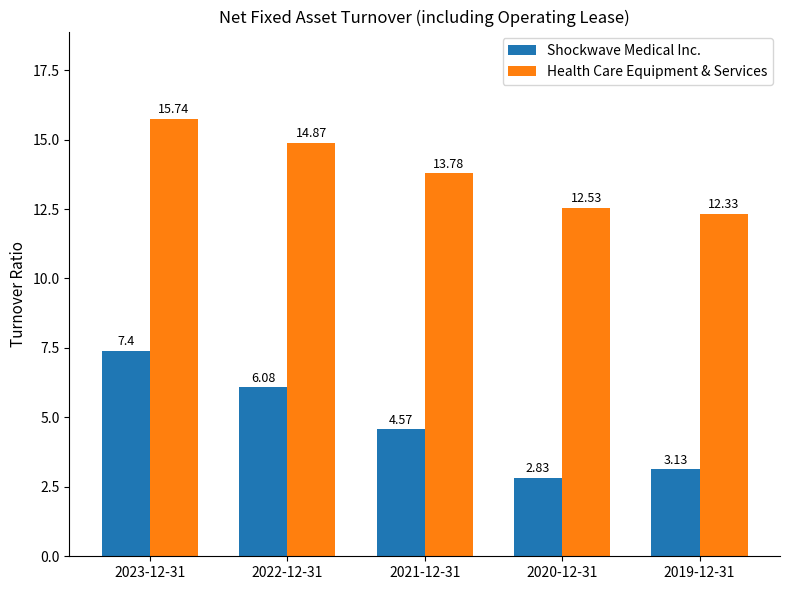

Are the bars horizontal?

No